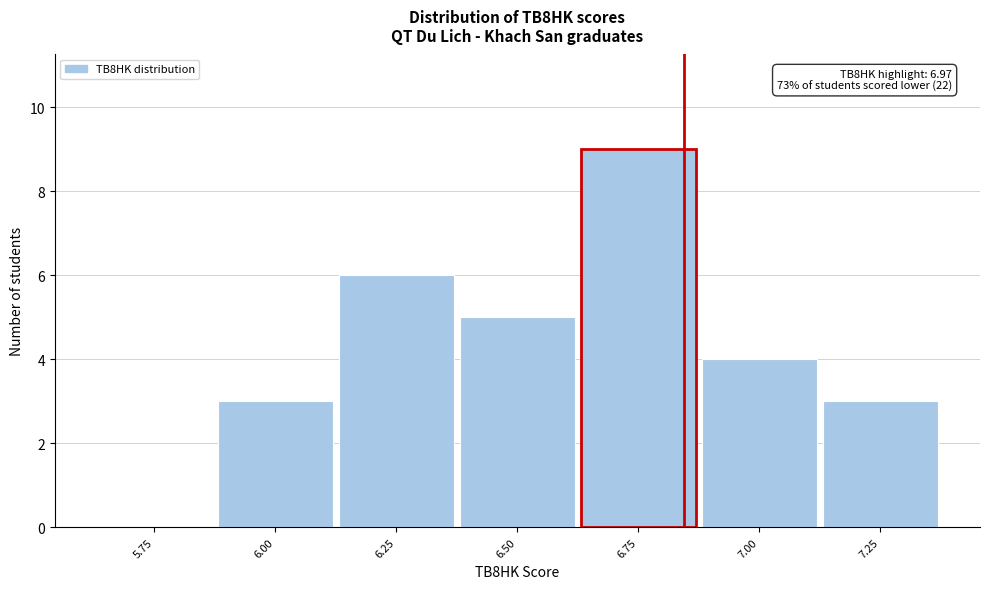

Reading left to right, list all the values displayed in this chart.

5.75=0	6.00=3	6.25=6	6.50=5	6.75=9	7.00=4	7.25=3